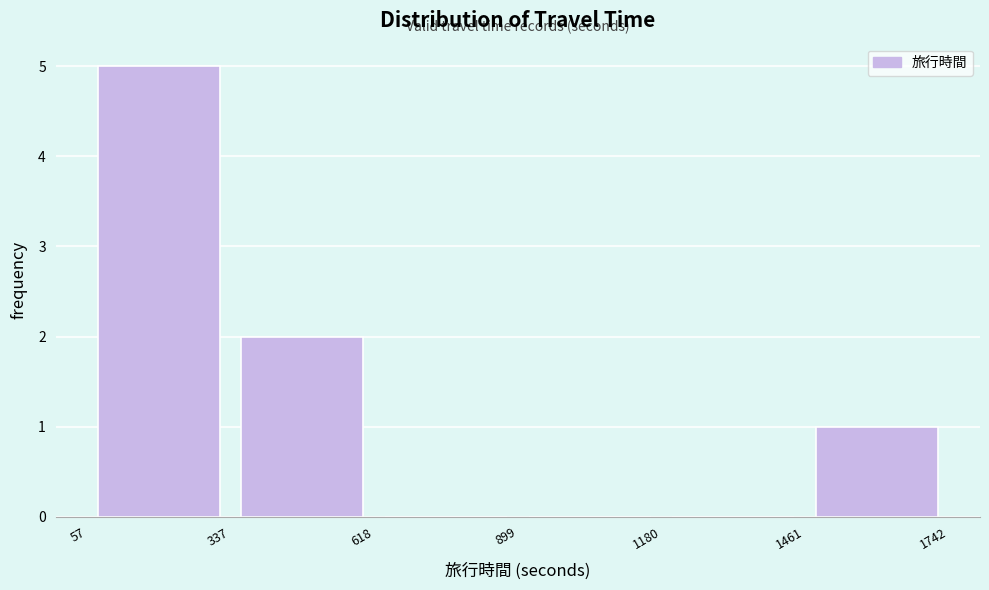

Reading left to right, transcribe this chart: for each bar, give the range it covers on the x-axis and its height. The values are not printed on the chart, so give them approximately, as read against the axis.

57 to 337: 5
337 to 618: 2
618 to 899: 0
899 to 1180: 0
1180 to 1461: 0
1461 to 1742: 1